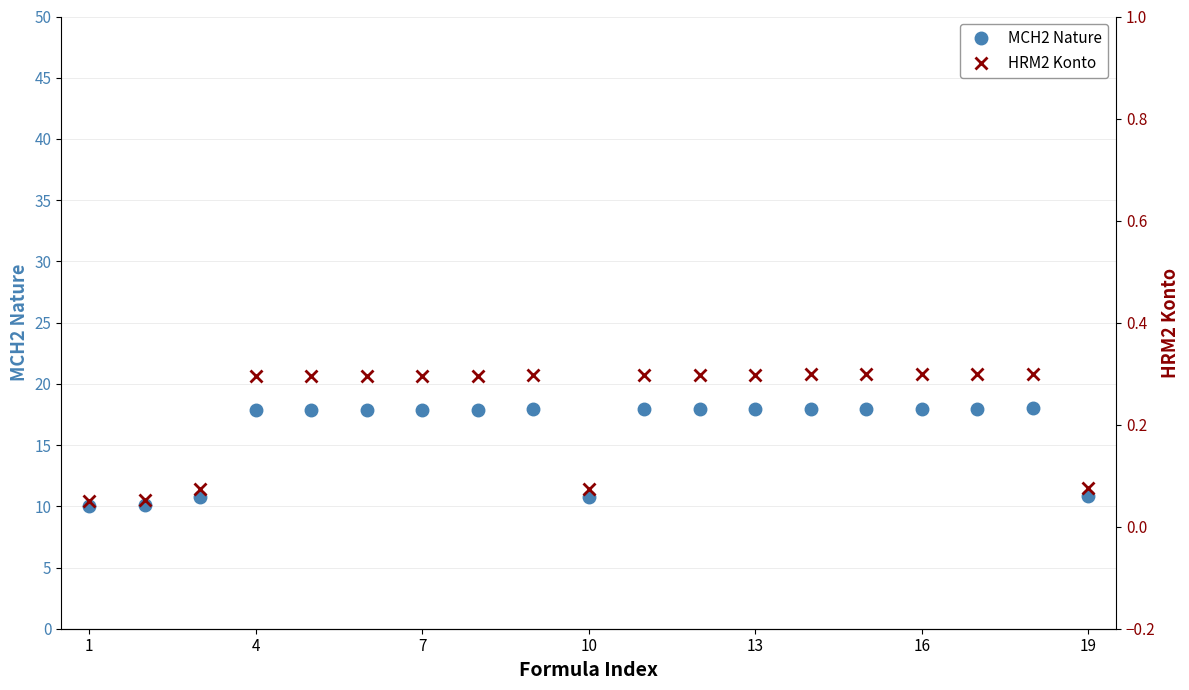

How many lines are shown in the chart?

2